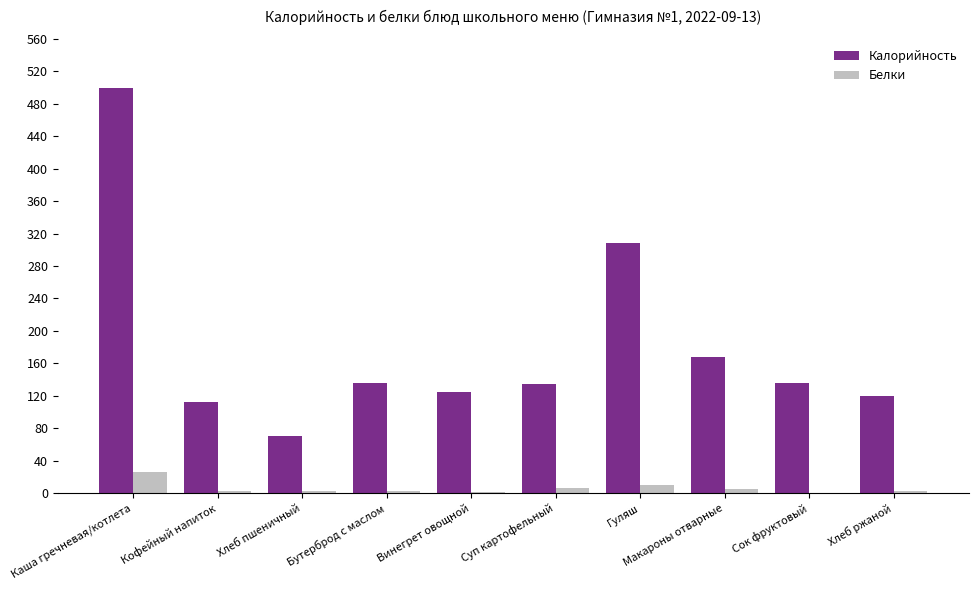

What is the total value across all series at Гуляш?

319.6